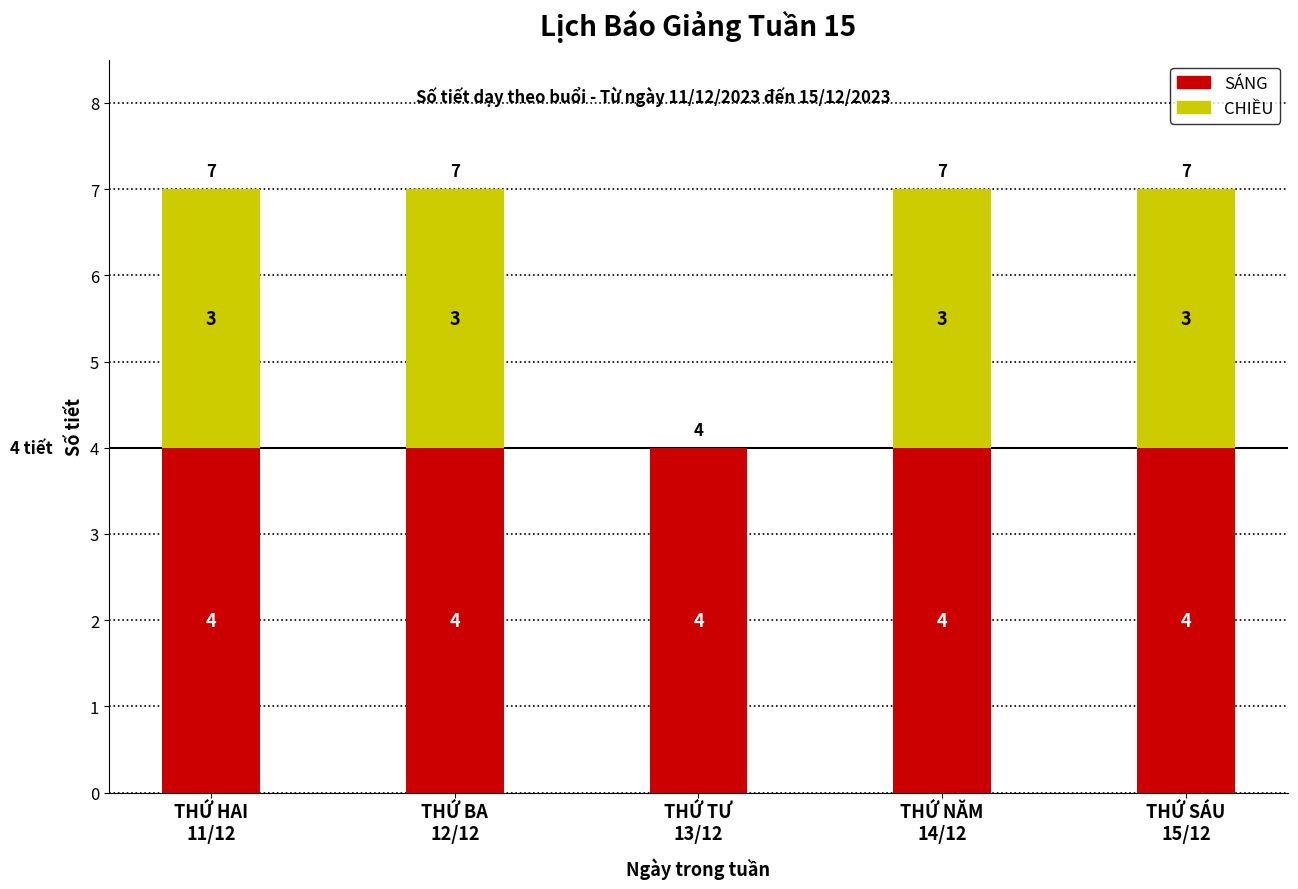

What are all the series names shown in the legend?

SÁNG, CHIỀU